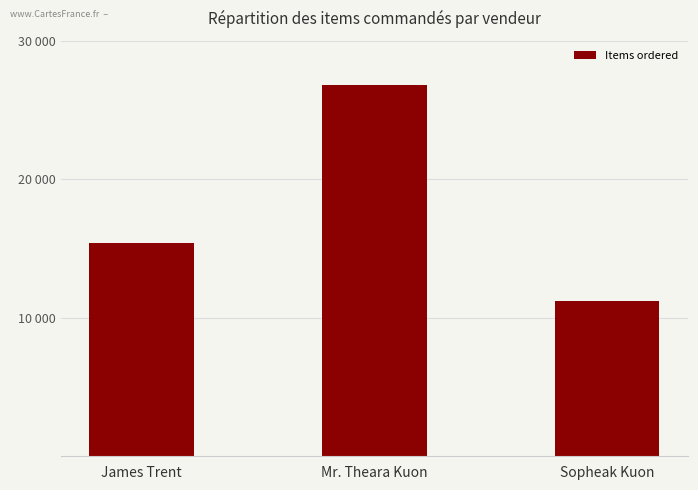

What is the difference between the values at James Trent and Mr. Theara Kuon?

11406